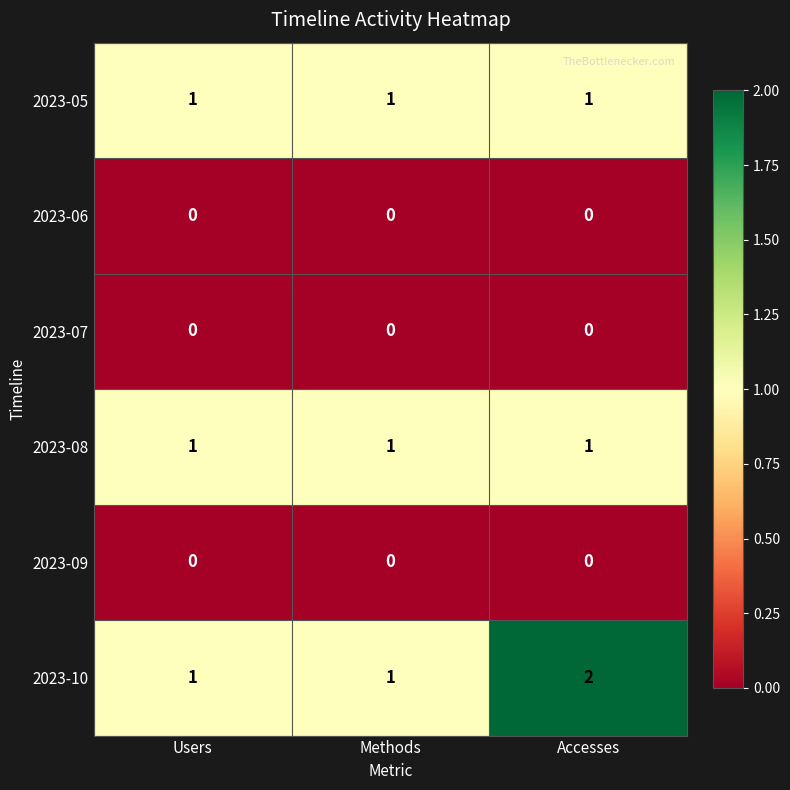

Count the number of categories in the chart.

3